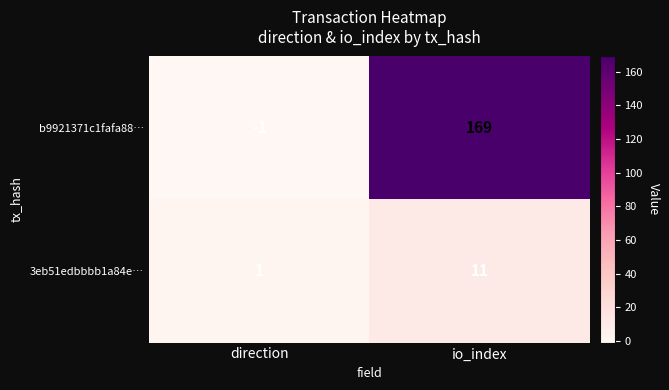

Is it true that 3eb51edbbbb1a84e… equals 11 at io_index?

True